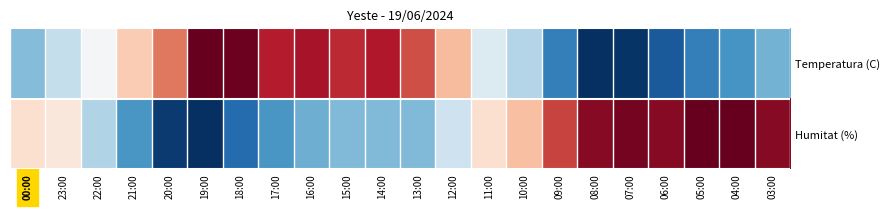

At which category is the sum across all series the highest?

03:00